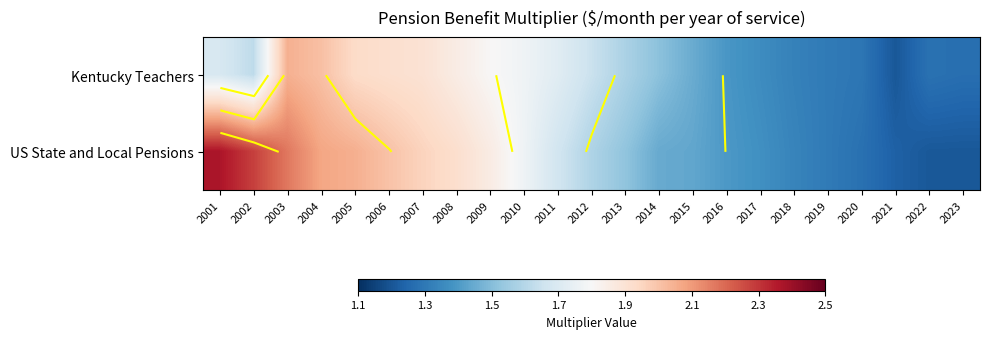

What is the minimum value shown in the chart?

1.2